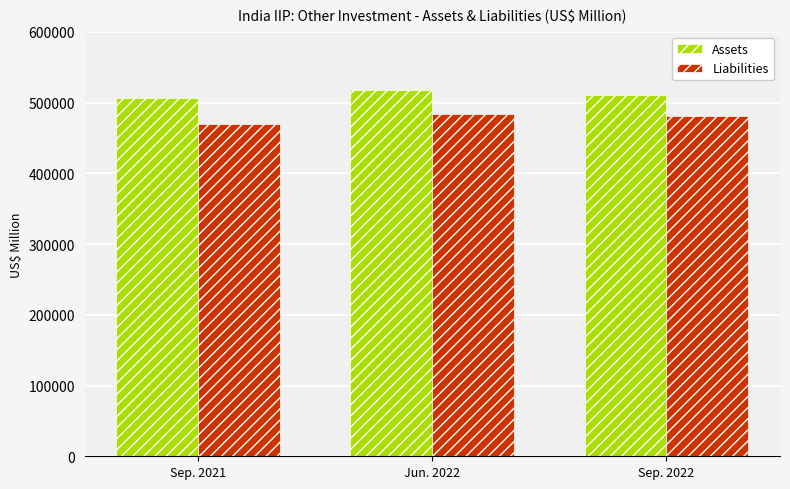

What is the greatest value displayed?

517254